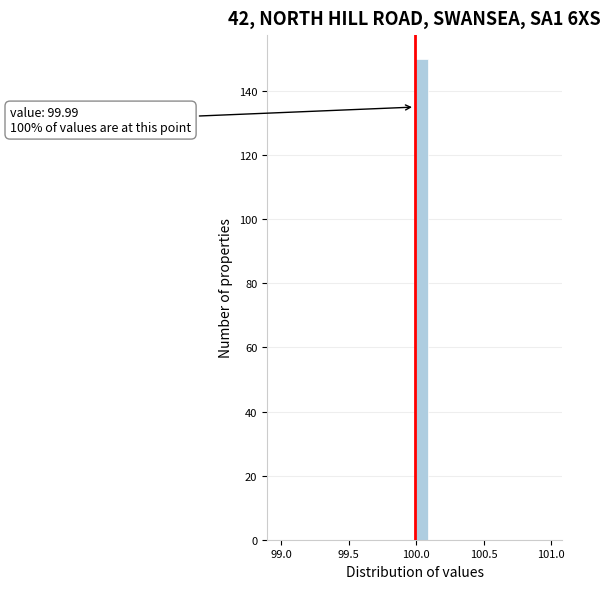

Around what value on the x-axis is the tallest bar? Give the approximate position of its centre, as read against the axis.

100.05